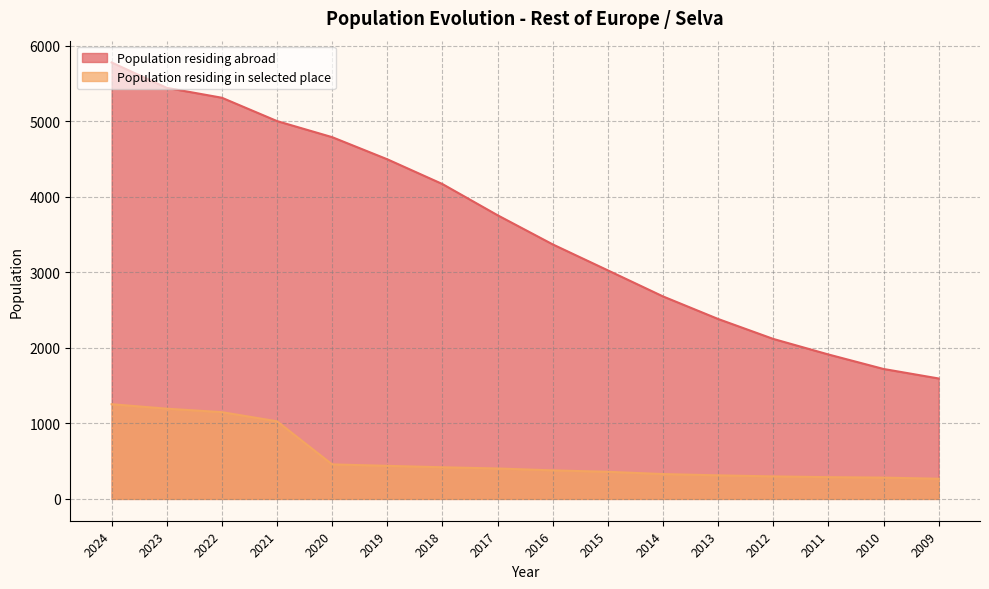

What is the difference between the second highest and second lowest values in the Population residing abroad series?

3723